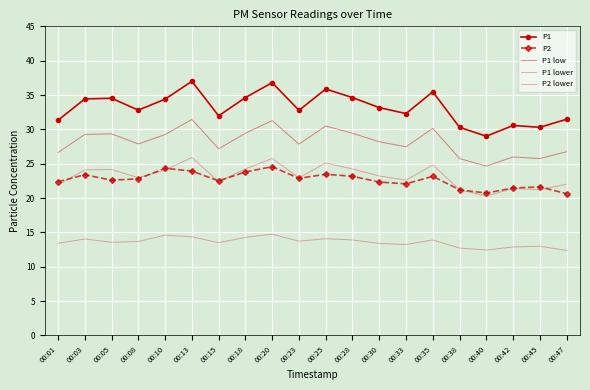

True or false: P2 lower and P1 cross at least once.

False